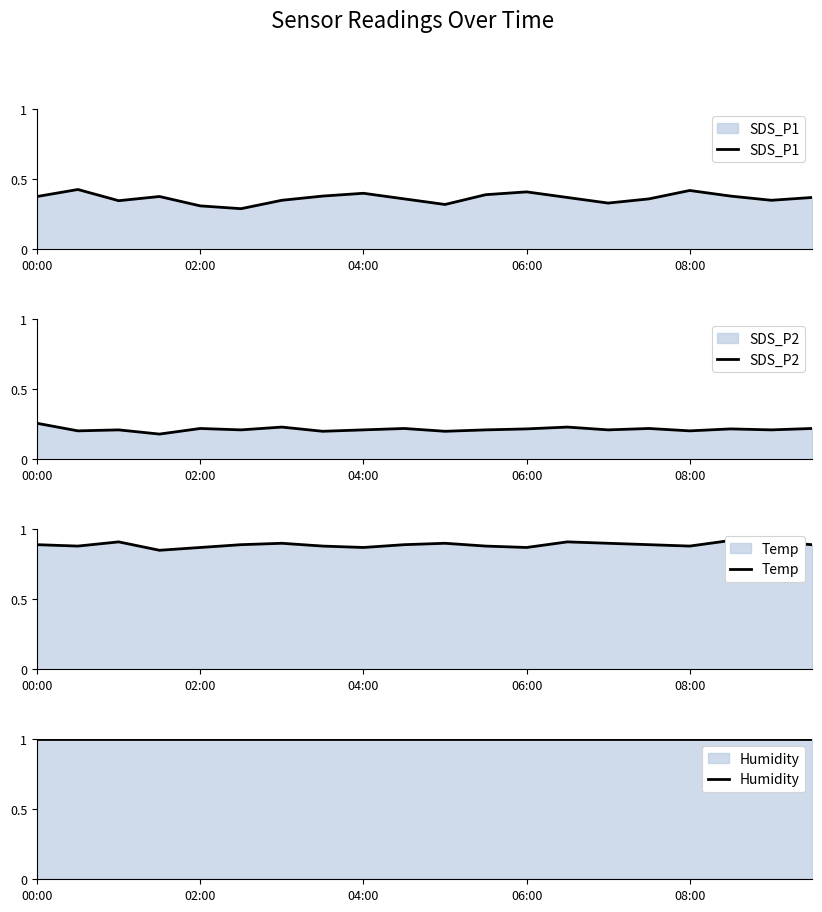

What is the difference between the maximum and minimum values in the Temp series?

0.1